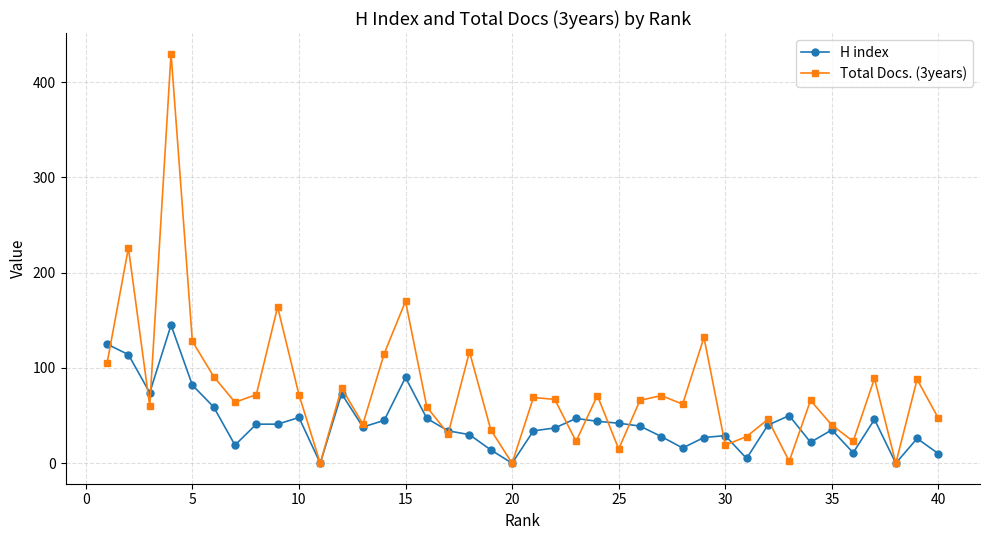

Rank the series by their average value, from lowest to highest.

H index, Total Docs. (3years)